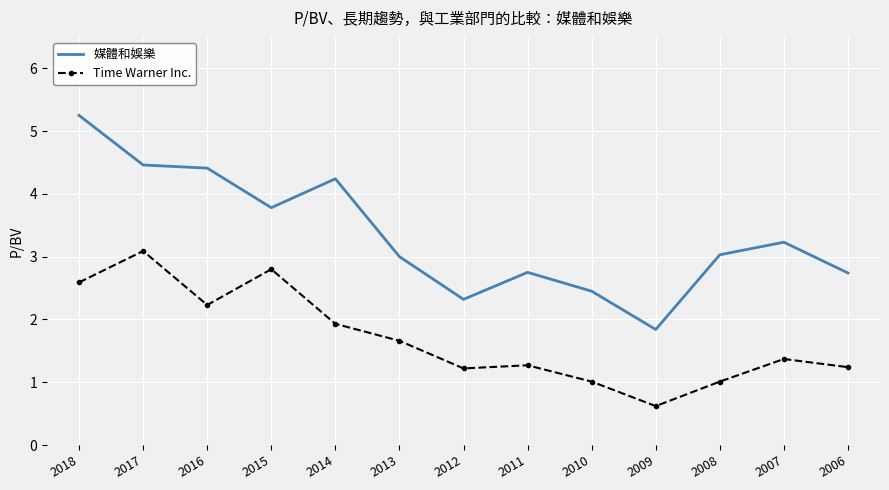

At which label does 媒體和娛樂 reach its peak?

2018